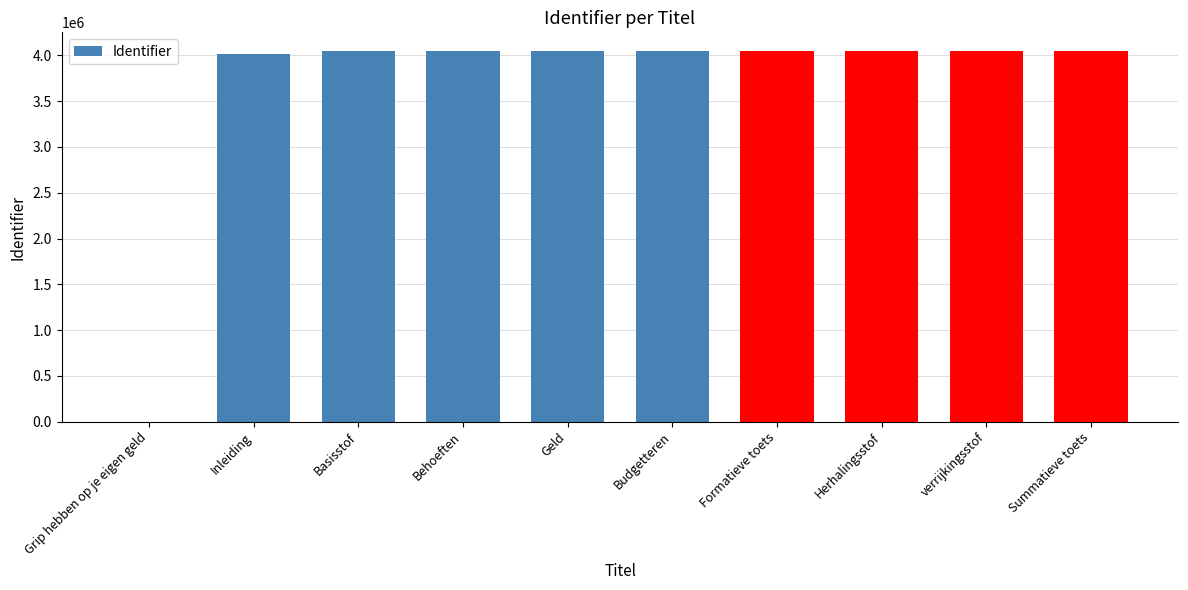

What is the change in value from Grip hebben op je eigen geld to Budgetteren?

+4048748